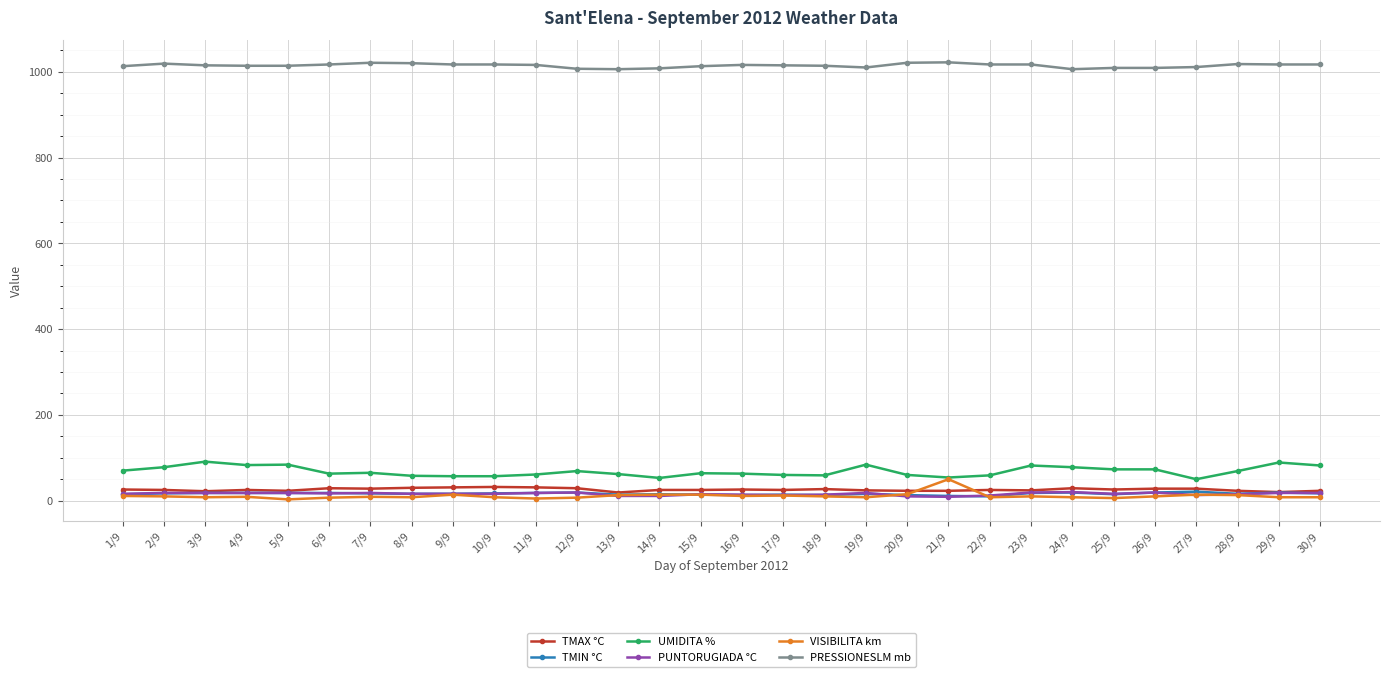

What is the label of the 9th point from the left?

9/9